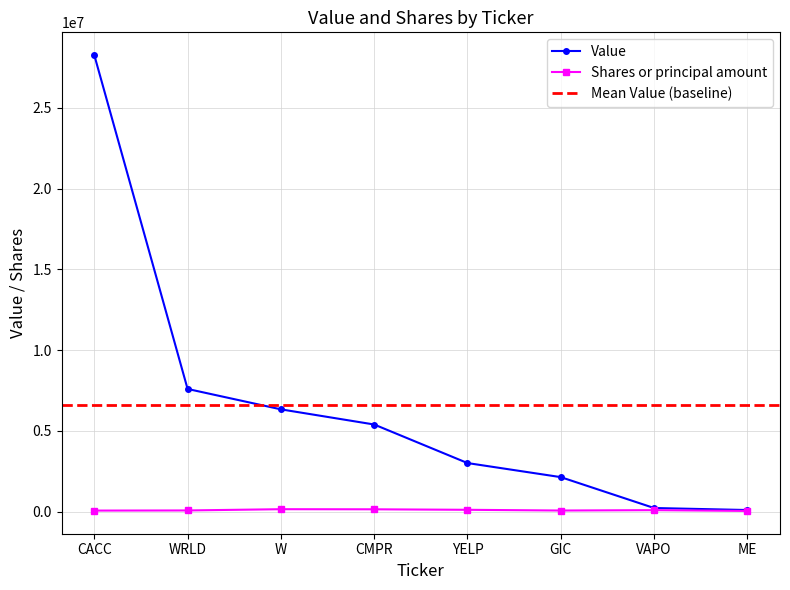

Reading left to right, what are all the values shown in this chart?

Value: CACC=28265000	WRLD=7592000	W=6329000	CMPR=5390000	YELP=3003000	GIC=2131000	VAPO=219000	ME=94000
Shares or principal amount: CACC=59705	WRLD=67640	W=145302	CMPR=138566	YELP=108131	GIC=63110	VAPO=86447	ME=37929